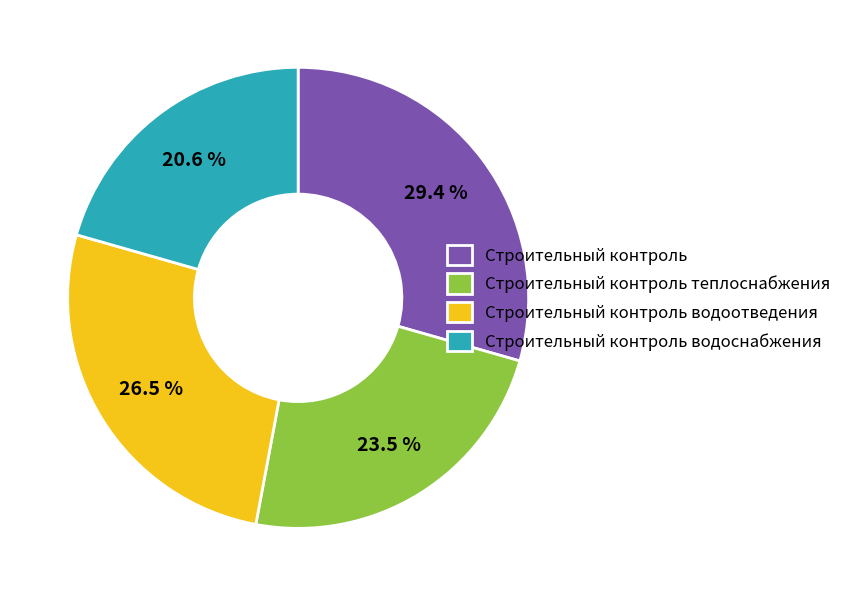

What is the ratio of the value at Строительный контроль теплоснабжения to the value at Строительный контроль водоснабжения?

1.1